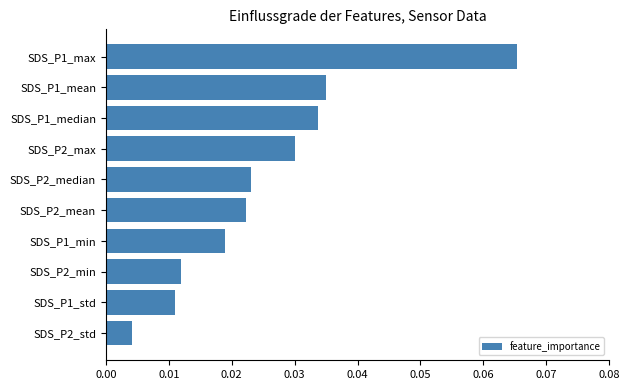

Between SDS_P1_median and SDS_P2_max, which is larger?

SDS_P1_median